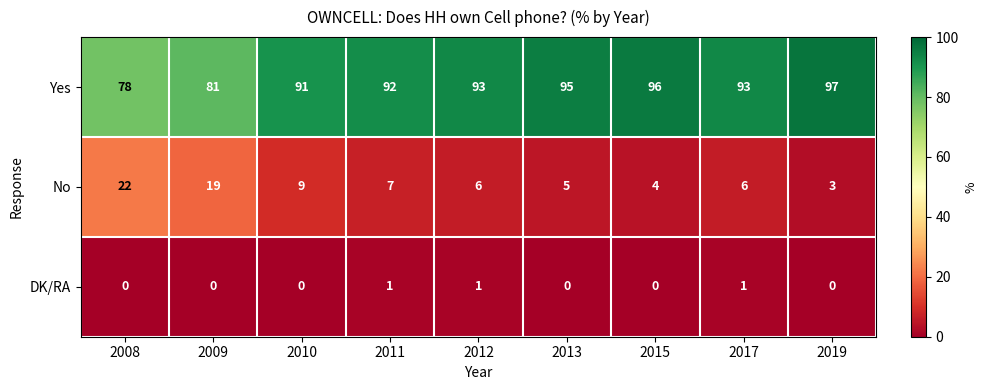

What is the difference between the maximum and minimum values in the No series?

19